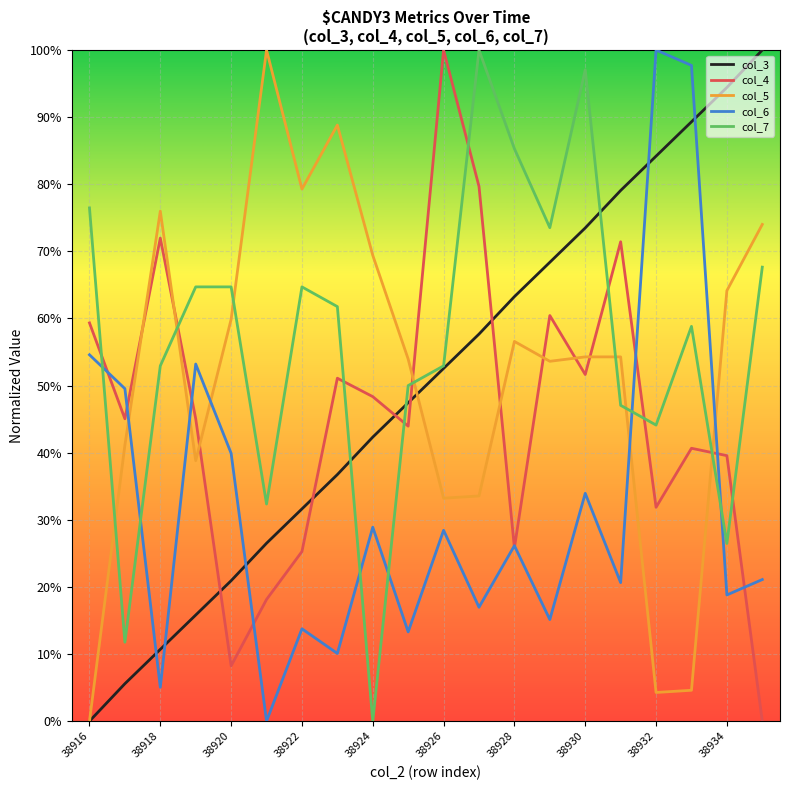

True or false: col_5 and col_6 intersect in this chart.

True